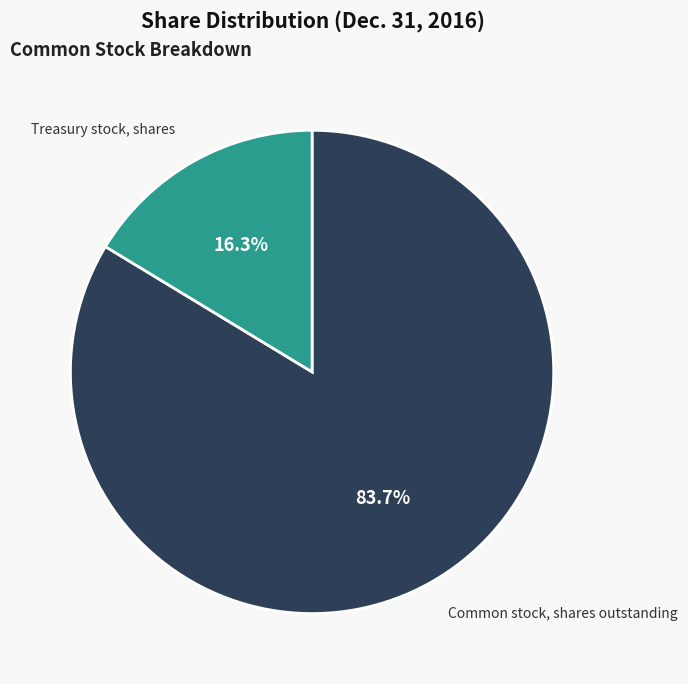

To the nearest percent, what is the difference between the largest and smallest slice percentages?

67%